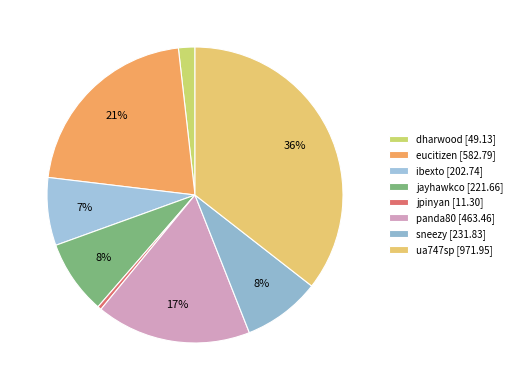

Is it true that dharwood is 2% of the pie?

True